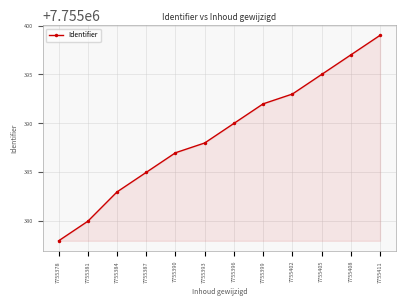

What is the difference between the maximum and minimum values?

21